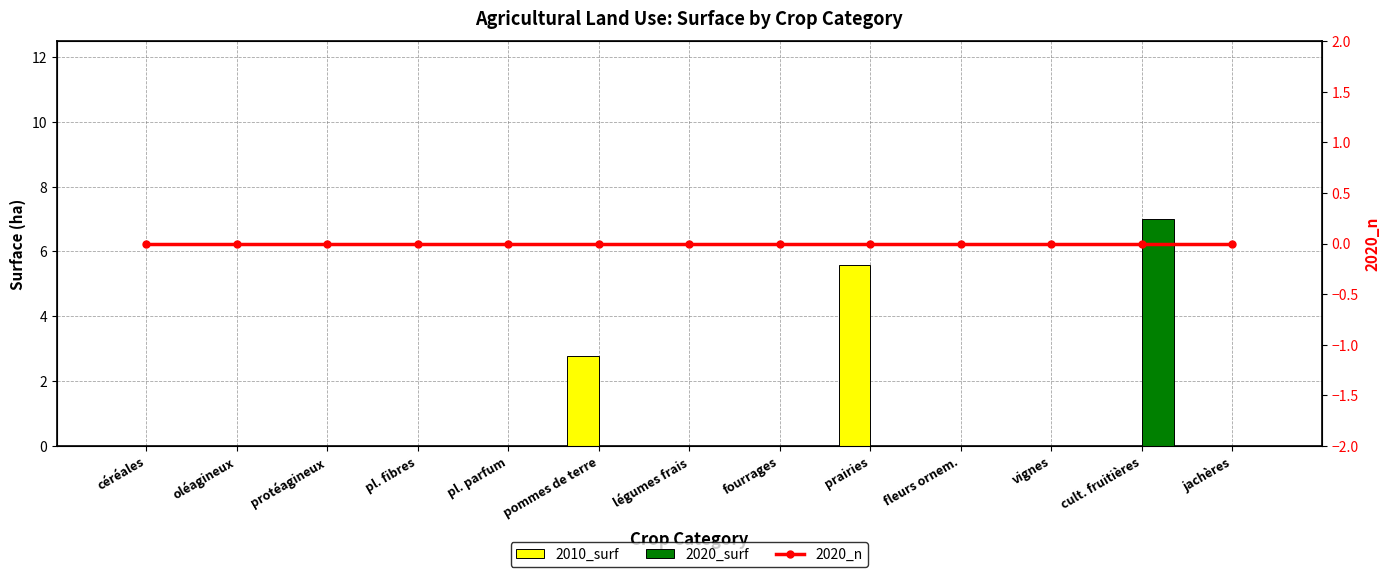

How many data points does each series have?

13